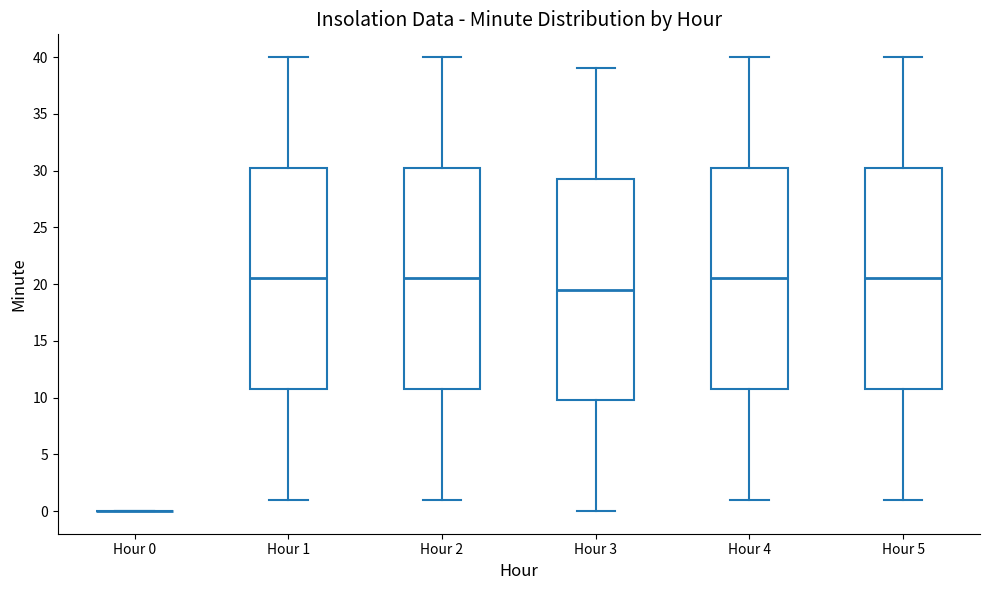

Reading left to right, transcribe this box plot: for each box, give where its median line is, the range the box spans, and where its two whiskers end, as read against the y-axis. The values are not printed on the chart, so give them approximately, as read against the axis.

Hour 0: box collapsed to a line at 0.0, whiskers 0.0 to 0.0
Hour 1: median 20.5, box 11.0 to 30.5, whiskers 1.0 to 40.0
Hour 2: median 20.5, box 11.0 to 30.5, whiskers 1.0 to 40.0
Hour 3: median 19.5, box 10.0 to 29.5, whiskers 0.0 to 39.0
Hour 4: median 20.5, box 11.0 to 30.5, whiskers 1.0 to 40.0
Hour 5: median 20.5, box 11.0 to 30.5, whiskers 1.0 to 40.0